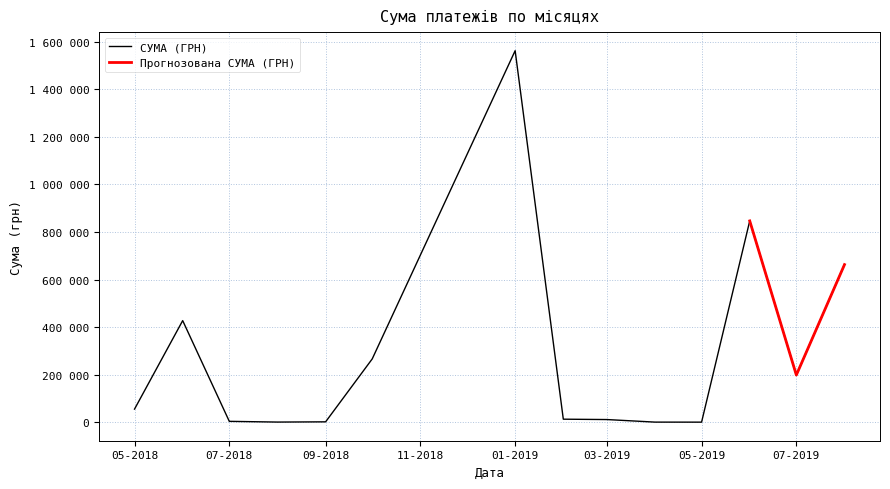

True or false: there are more than 0 points higher than both neighbors.

True